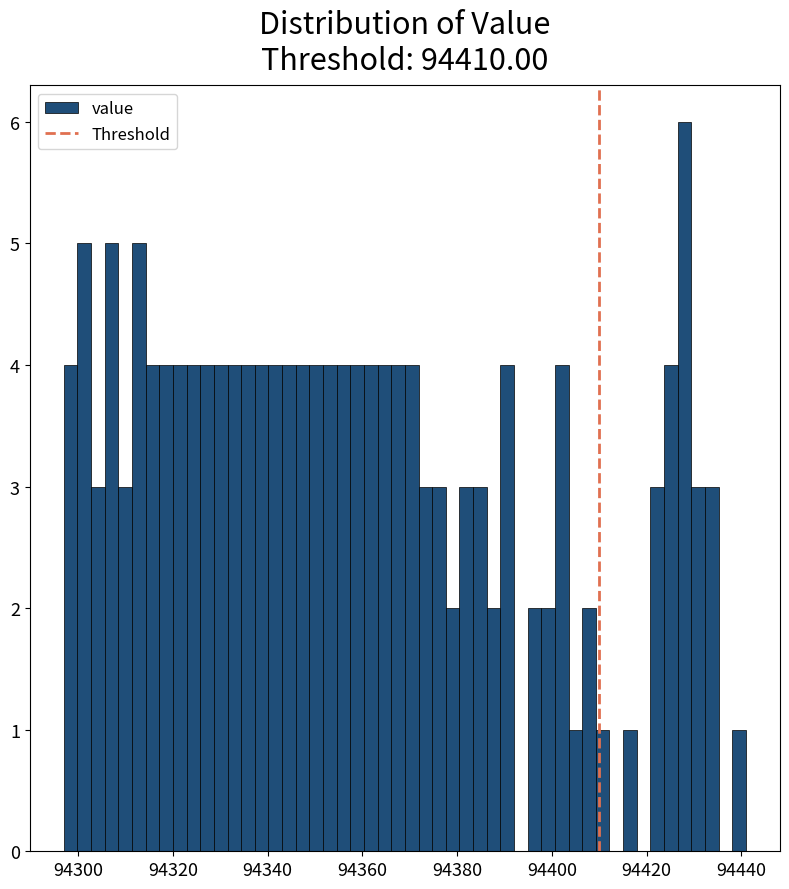

Read against the x-axis, roughly where is the centre of the tallest bar?

94428